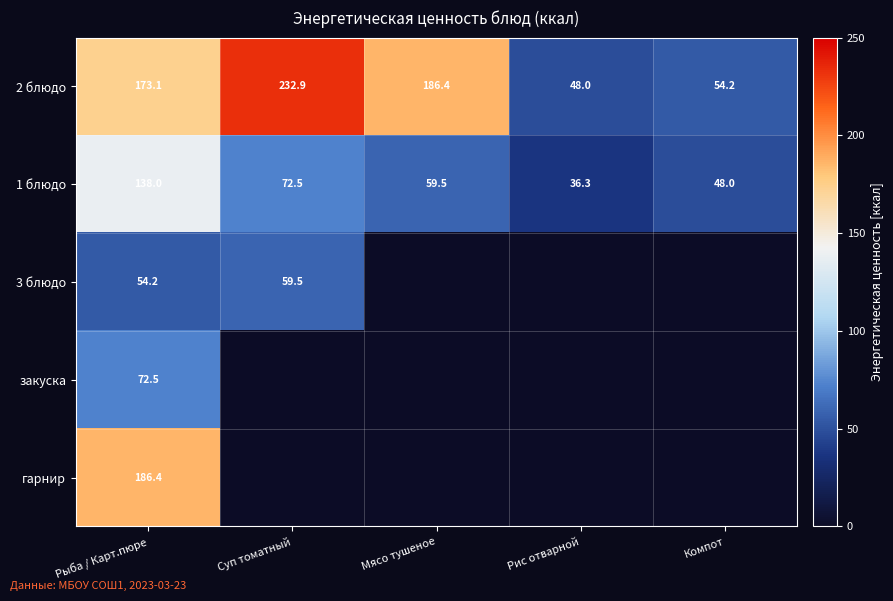

Is it true that 3 блюдо equals 59.5 at Суп томатный?

True